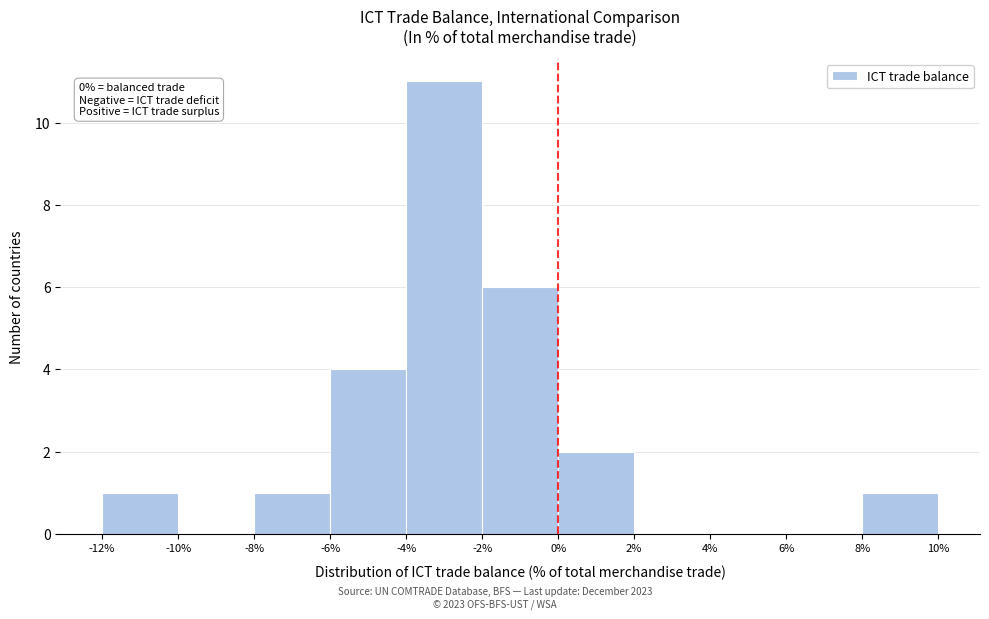

Which range on the x-axis has the tallest bar?

-4% to -2%